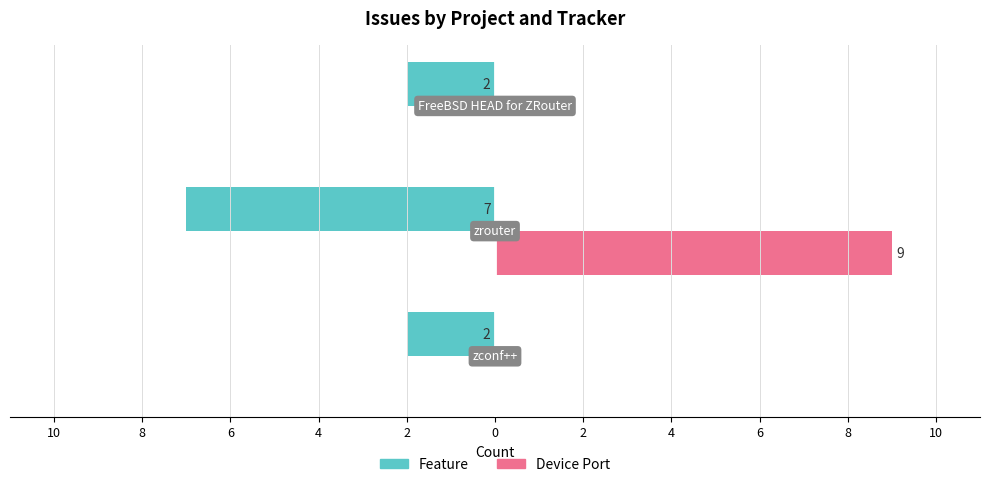

What are all the series names shown in the legend?

Feature, Device Port